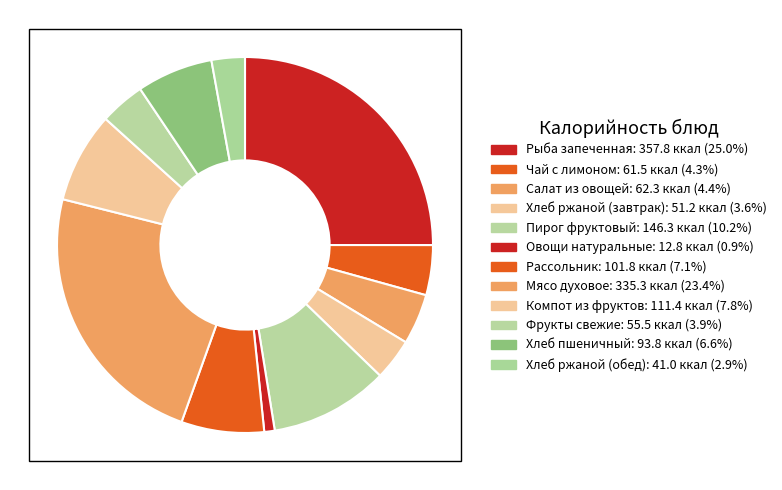

Is it true that Чай с лимоном is 4% of the pie?

True